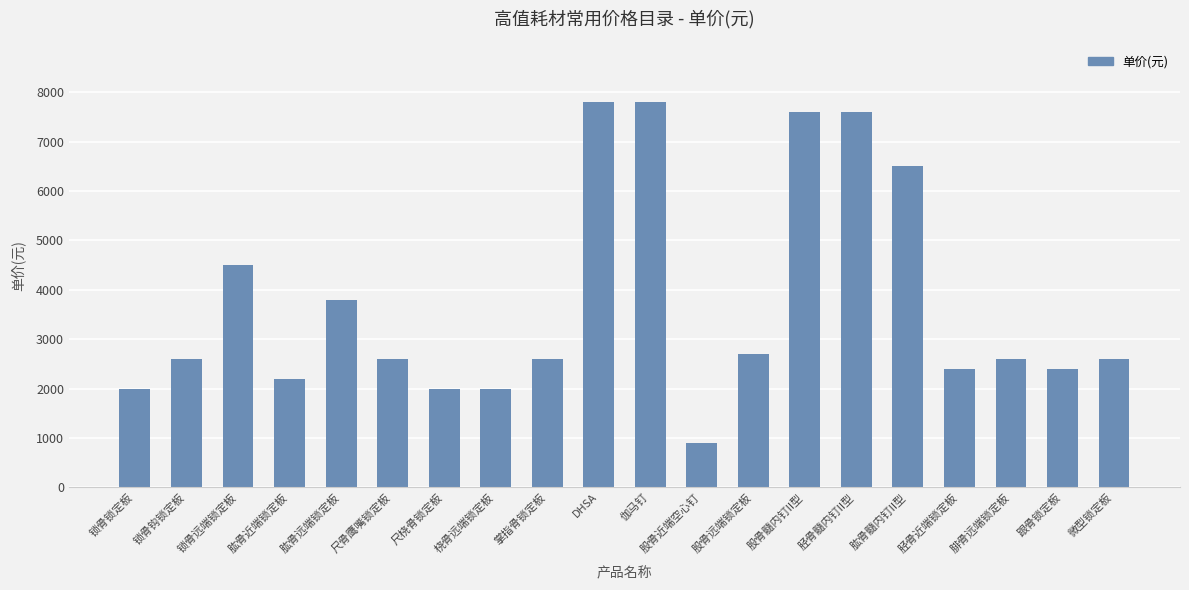

What is the difference between the second highest and second lowest values?

5800